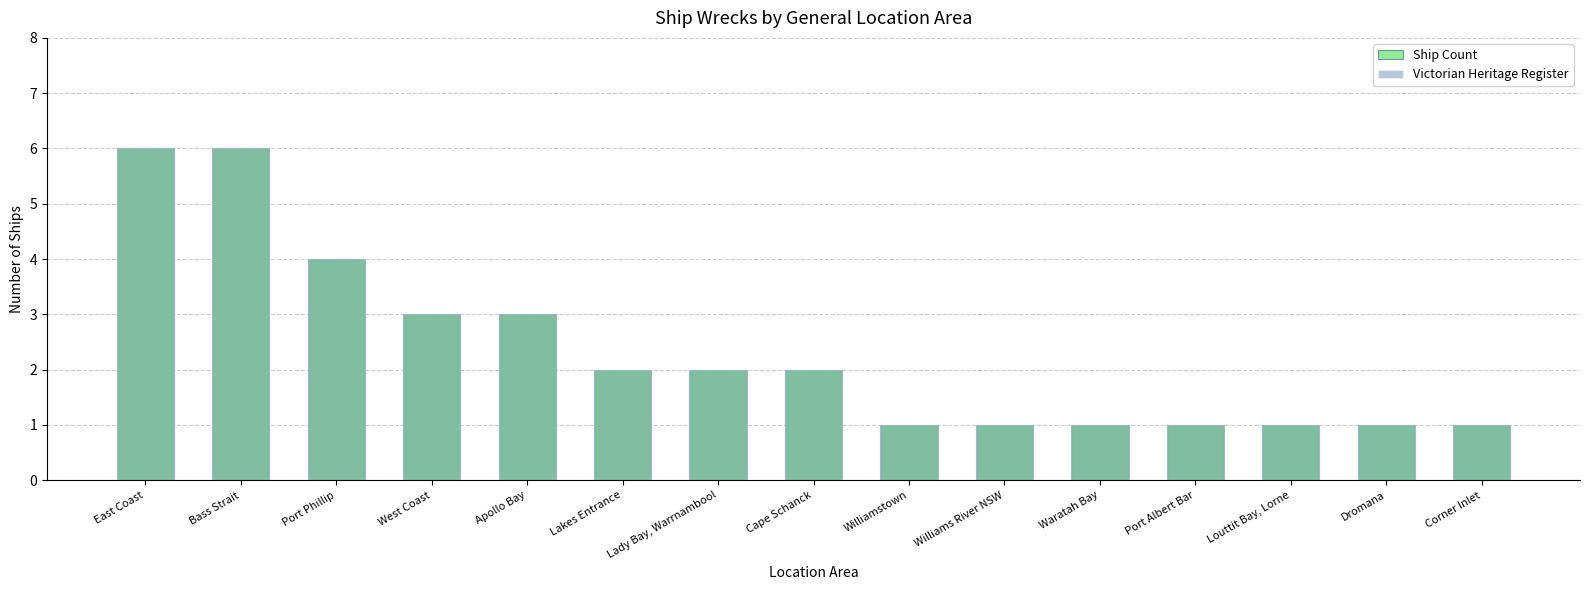

What is the difference between the maximum and minimum values in the Victorian Heritage Register series?

5